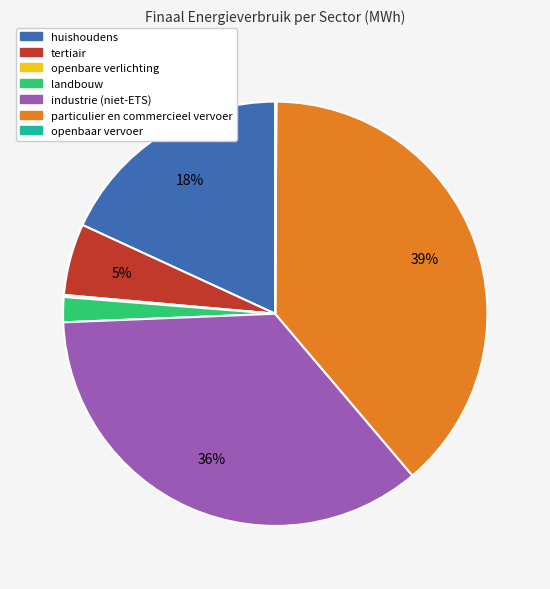

Is the sum of particulier en commercieel vervoer and tertiair greater than half?

No